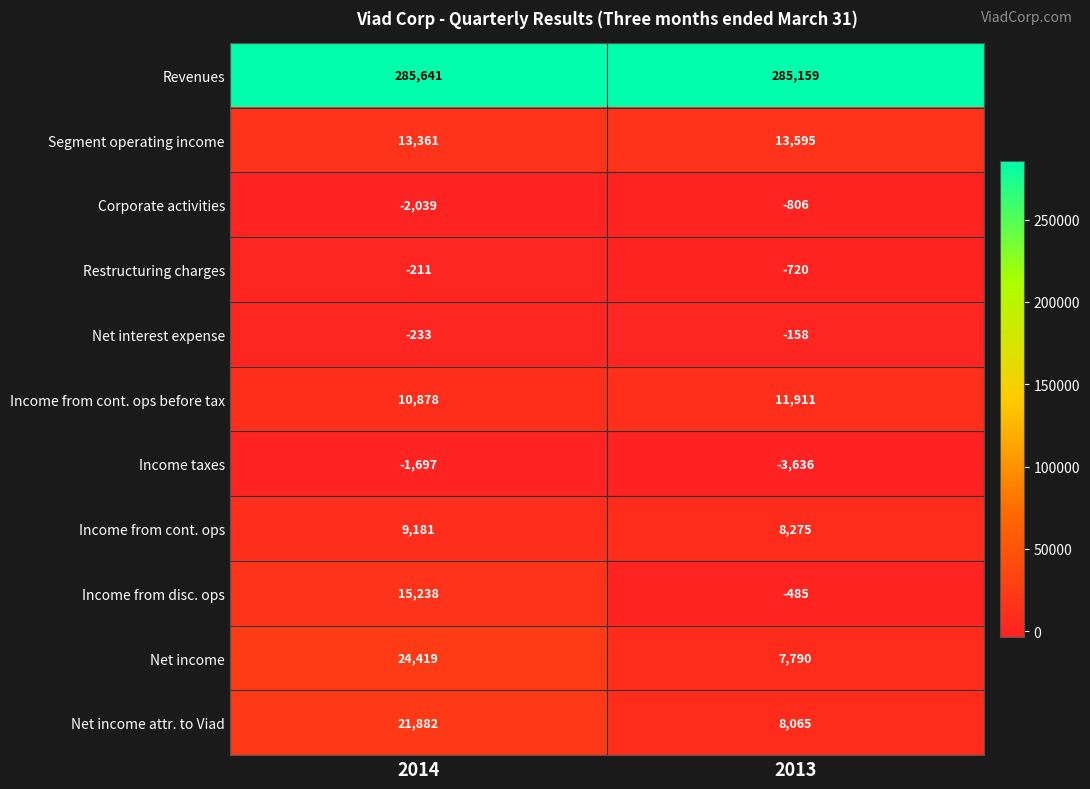

Which series changed the most between 2014 and 2013?

Net income